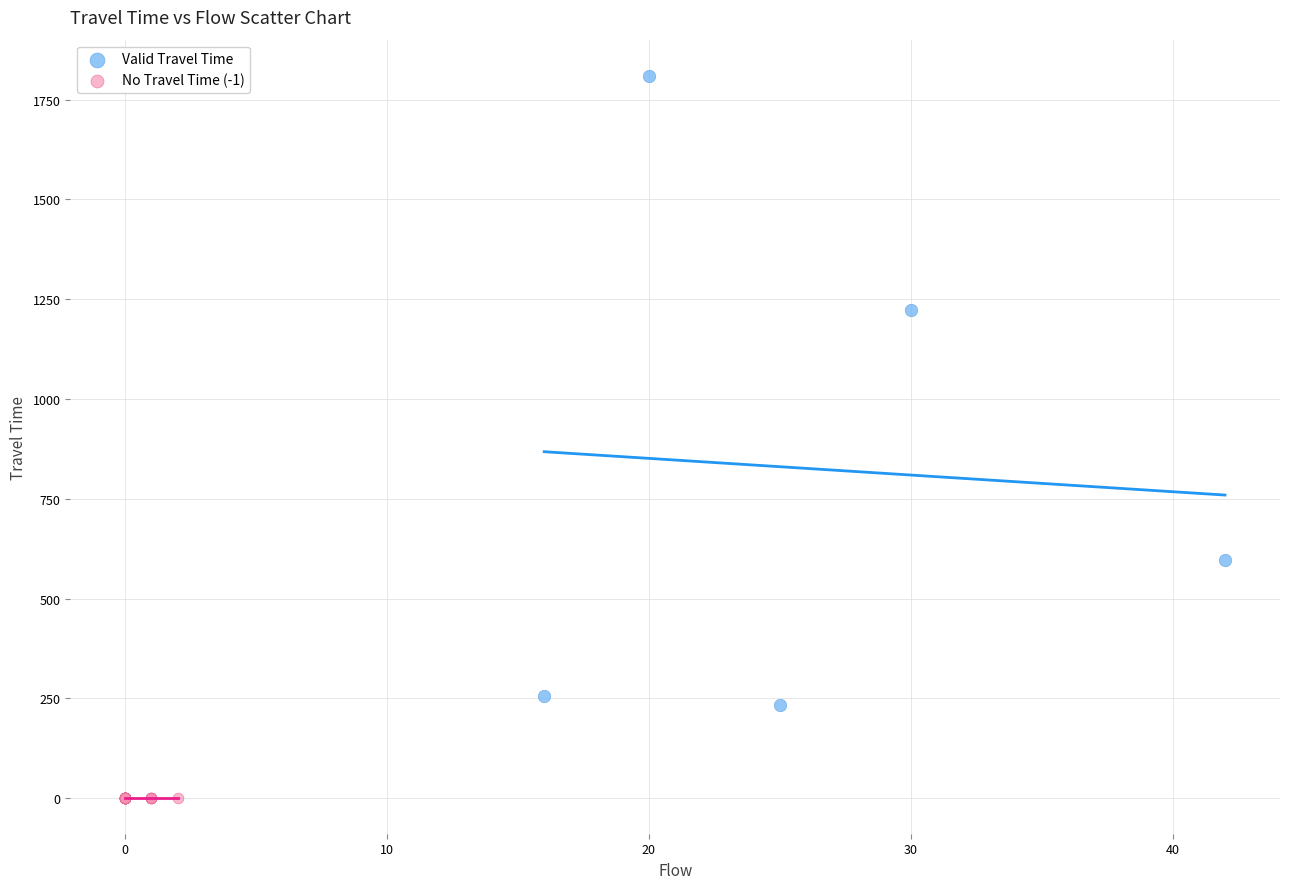

Which series reaches the maximum Y coordinate?

Valid Travel Time